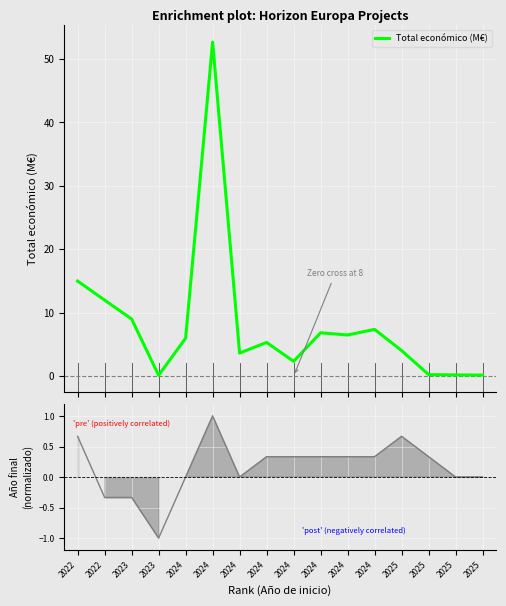

At 2025, list the series in order from largest to smallest.

Total económico (M€), Año de finalización